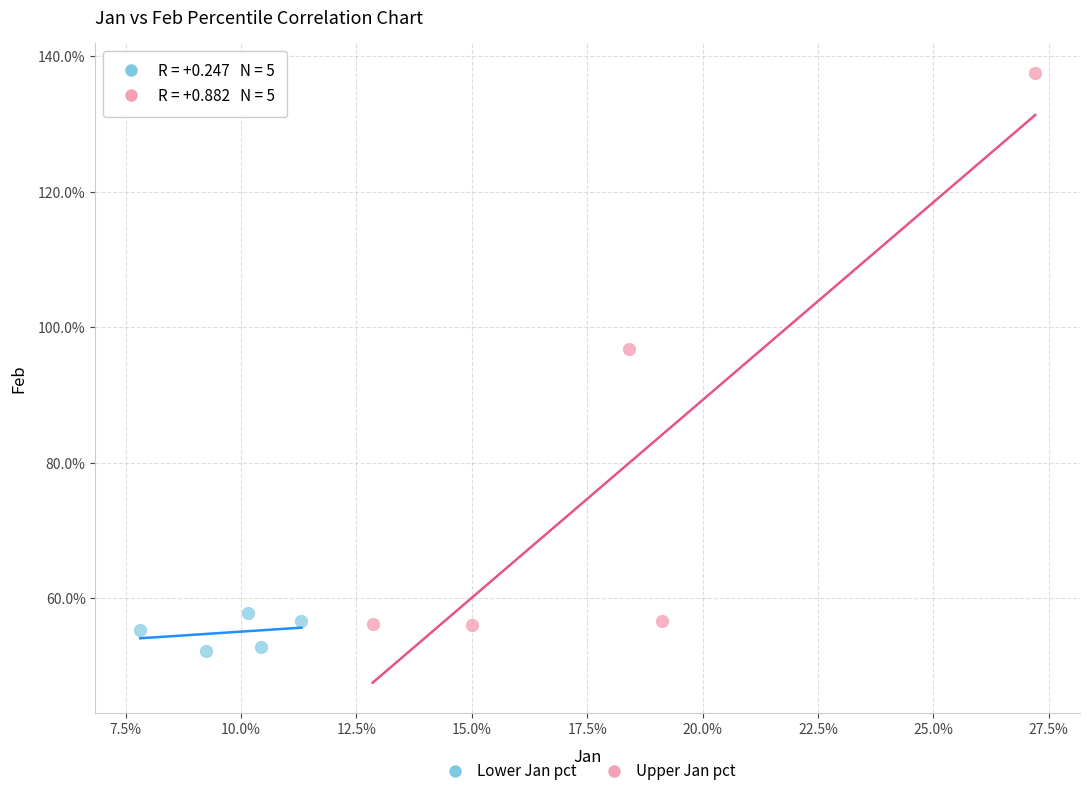

Which series reaches the maximum Y coordinate?

Upper Jan pct